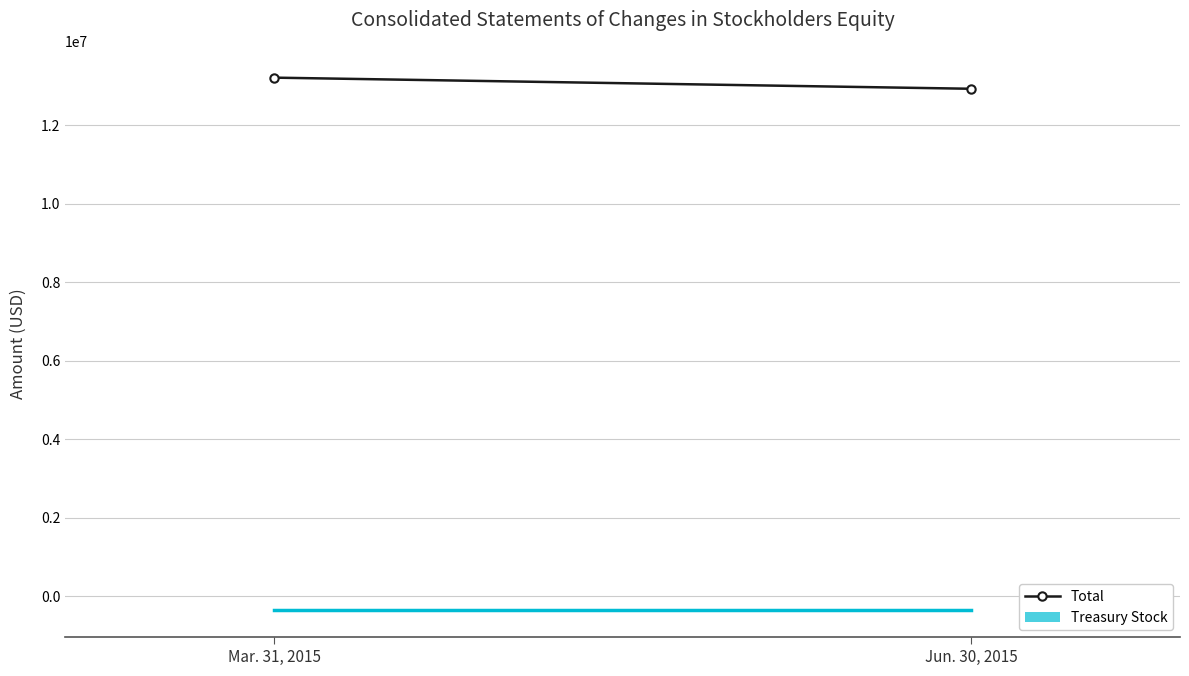

Count the values in the range 12923626 to 13206743.

2